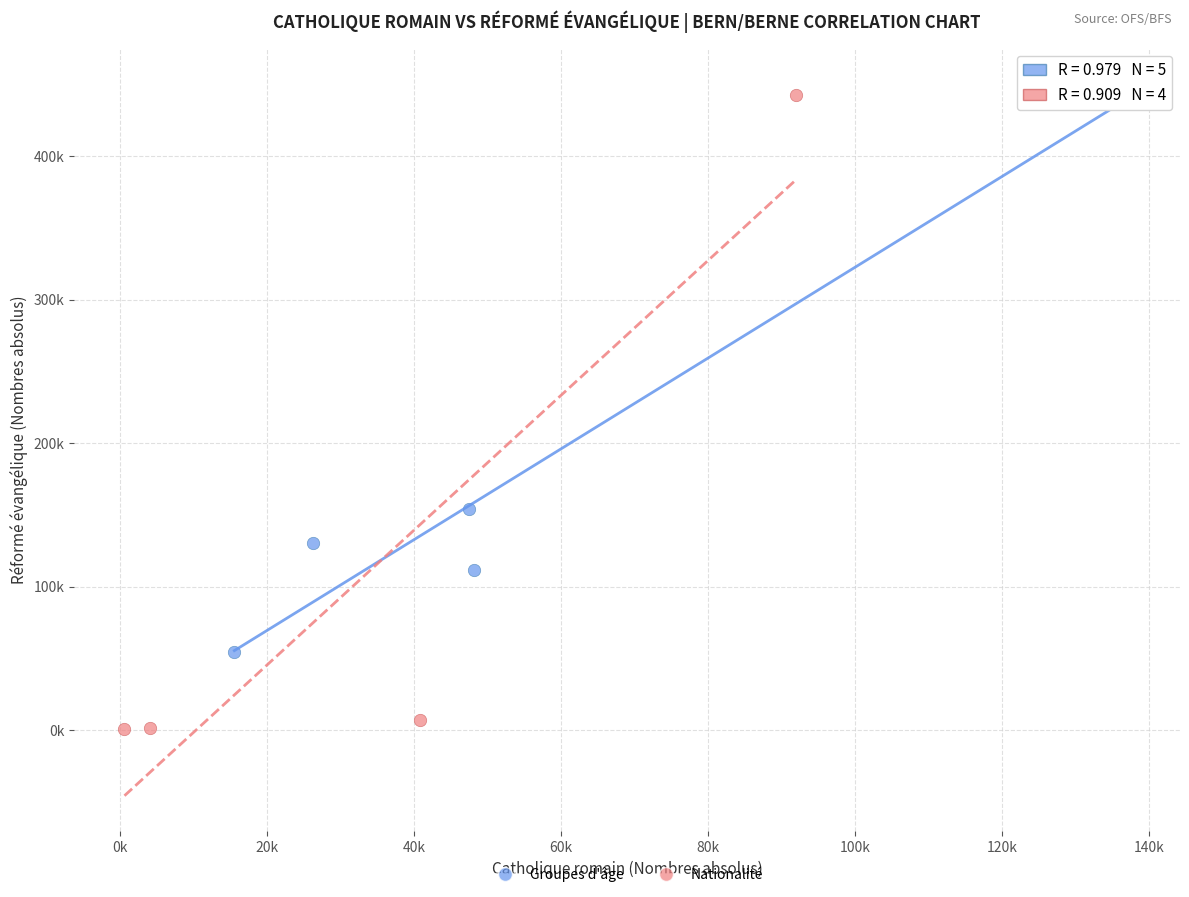

Which series has the widest spread of Y values?

Nationalité